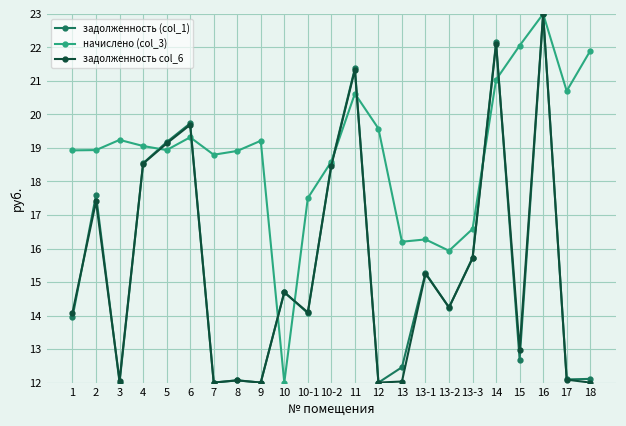

What is the difference between the highest and lowest values at 10?

2.7